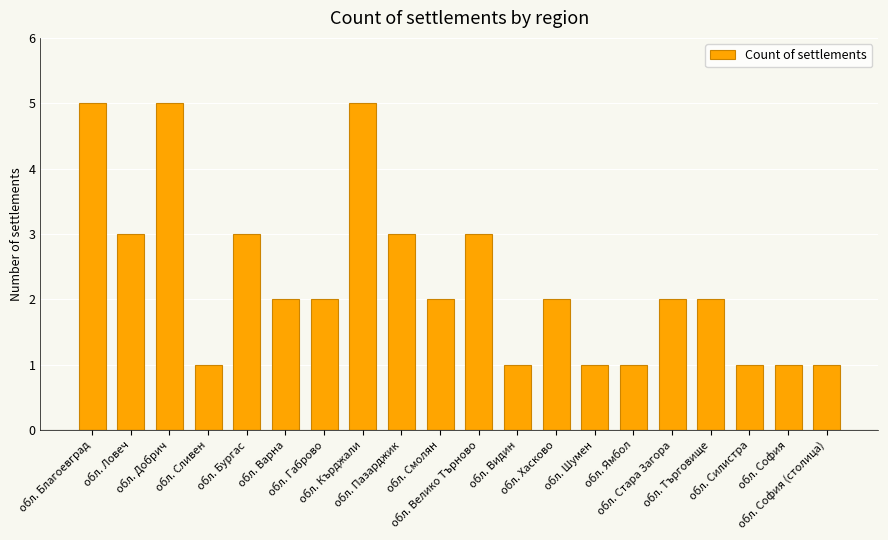

Reading right to left, what are all the values shown in this chart?

1	1	1	2	2	1	1	2	1	3	2	3	5	2	2	3	1	5	3	5